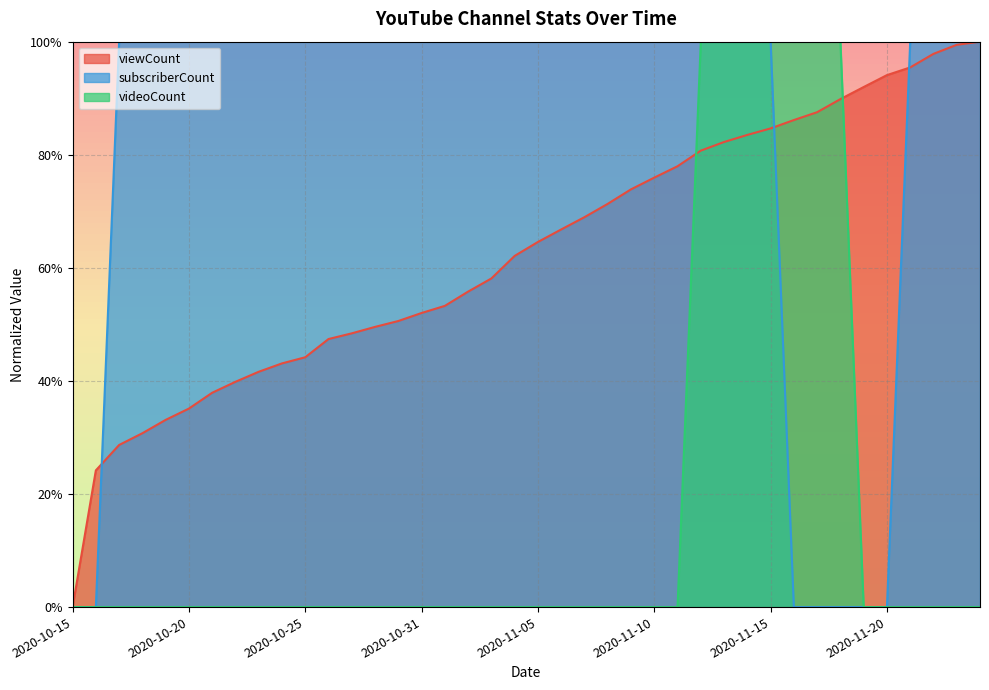

Reading right to left, extract all data points from this chart.

viewCount: 1.0	1.0	1.0	1.0	0.9	0.9	0.9	0.9	0.9	0.8	0.8	0.8	0.8	0.8	0.8	0.7	0.7	0.7	0.7	0.6	0.6	0.6	0.6	0.5	0.5	0.5	0.5	0.5	0.5	0.4	0.4	0.4	0.4	0.4	0.4	0.3	0.3	0.3	0.2	0.0
subscriberCount: 1.0	1.0	1.0	1.0	0.0	0.0	0.0	0.0	0.0	1.0	1.0	1.0	1.0	1.0	1.0	1.0	1.0	1.0	1.0	1.0	1.0	1.0	1.0	1.0	1.0	1.0	1.0	1.0	1.0	1.0	1.0	1.0	1.0	1.0	1.0	1.0	1.0	1.0	0.0	0.0
videoCount: 0.0	0.0	0.0	0.0	0.0	0.0	1.0	1.0	1.0	1.0	1.0	1.0	1.0	0.0	0.0	0.0	0.0	0.0	0.0	0.0	0.0	0.0	0.0	0.0	0.0	0.0	0.0	0.0	0.0	0.0	0.0	0.0	0.0	0.0	0.0	0.0	0.0	0.0	0.0	0.0